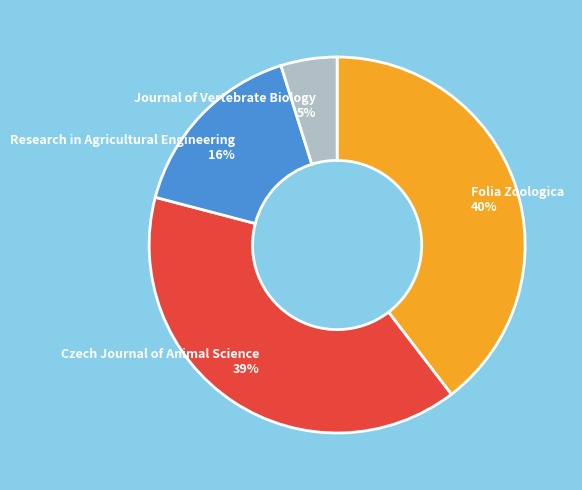

What is the ratio of the value at Folia Zoologica to the value at Czech Journal of Animal Science?

1.0